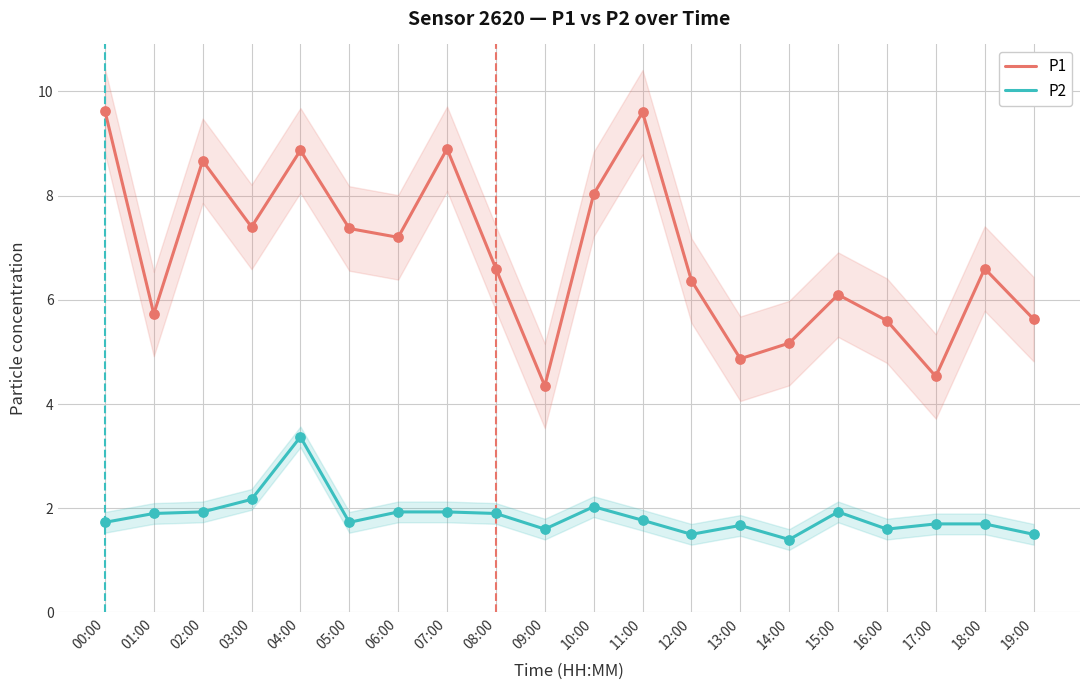

Which series contains the lowest Y value?

P2